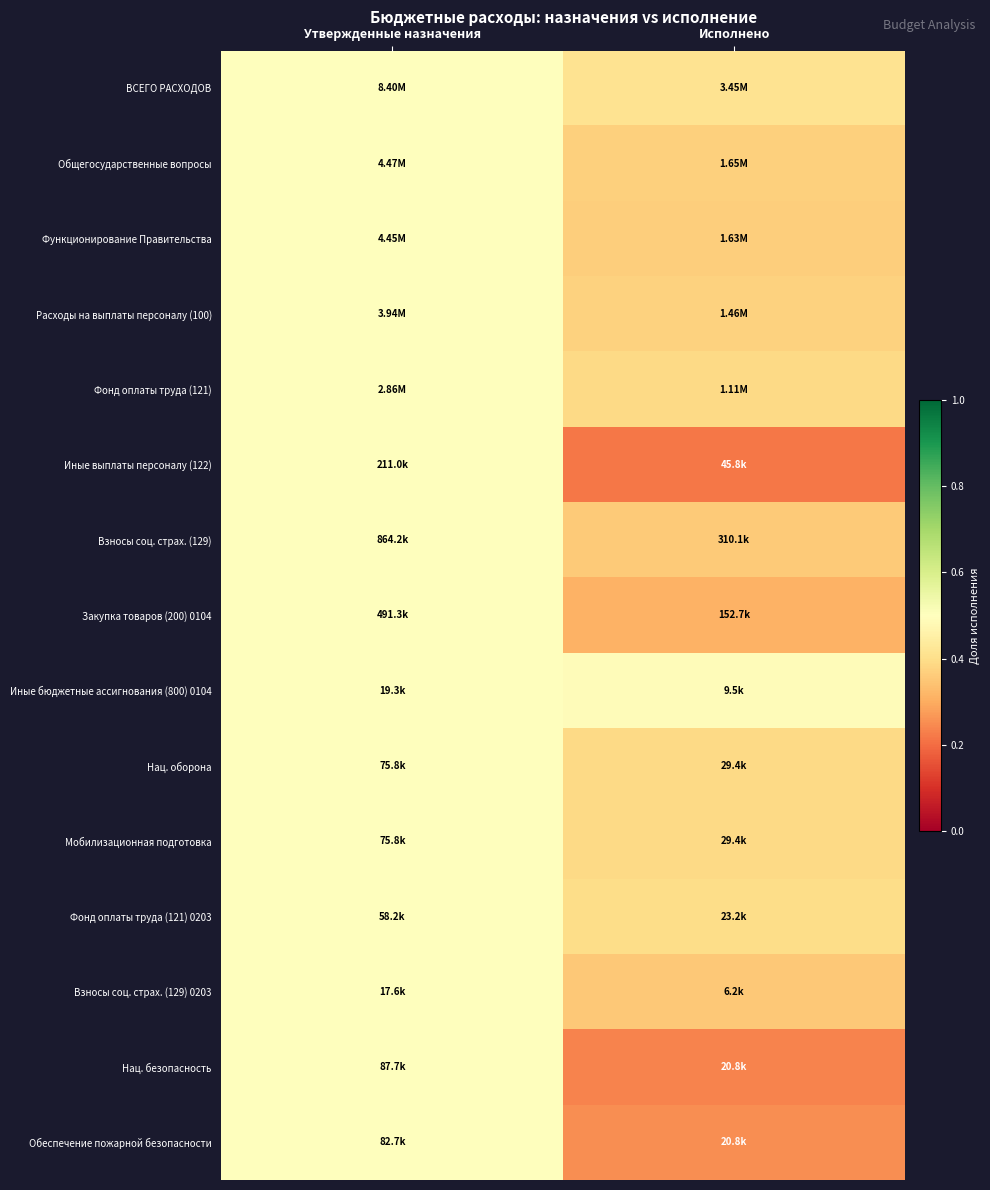

Which category has the highest value across all series?

Утвержденные назначения